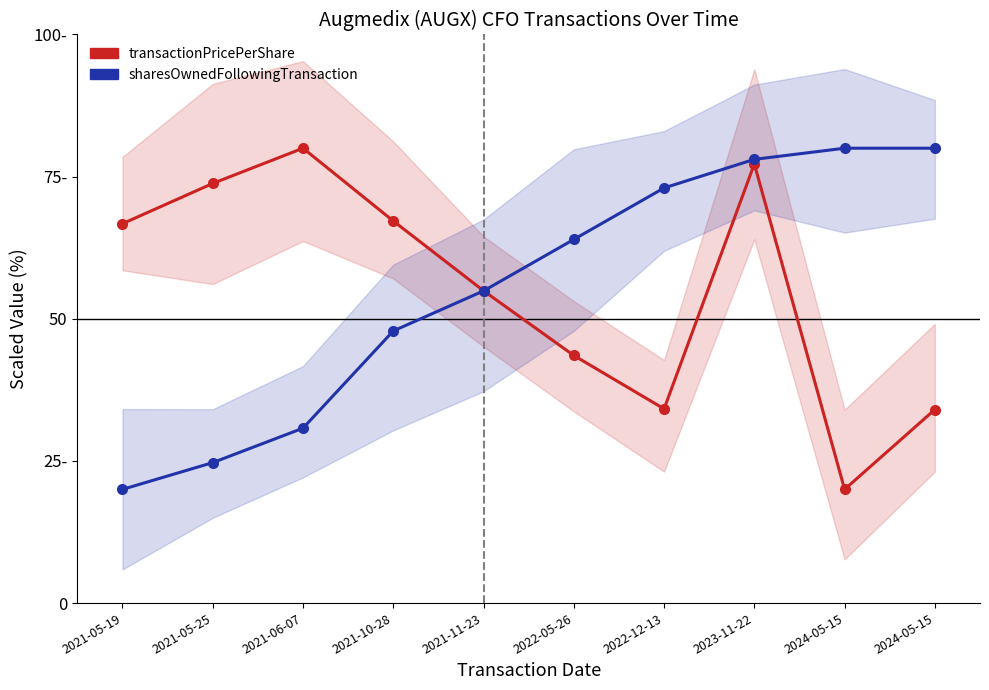

What is the label of the 6th point from the right?

2021-11-23